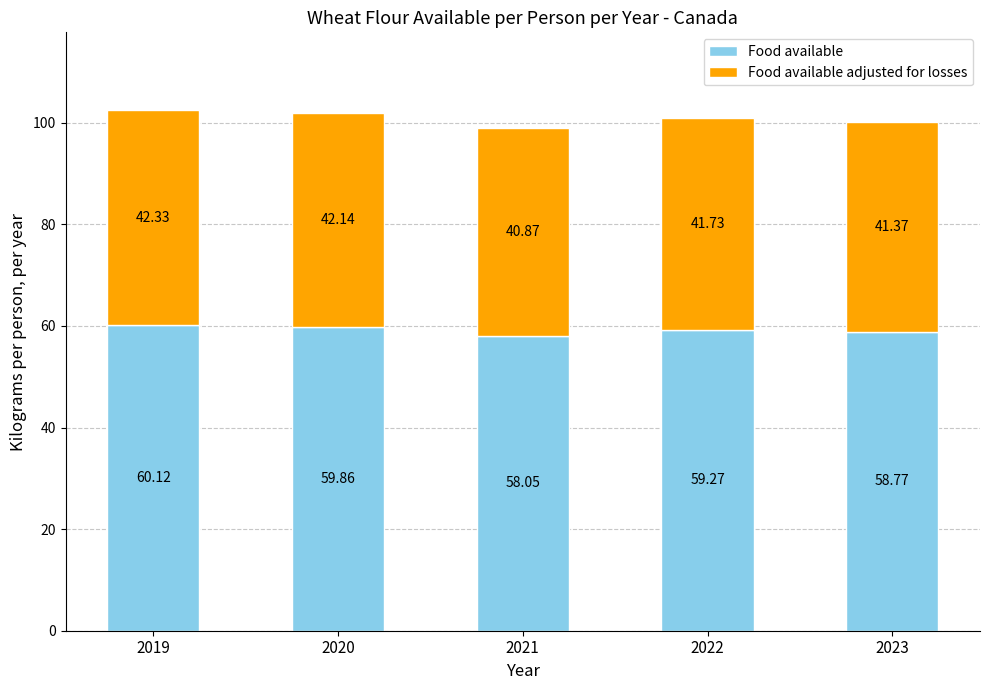

What is the sum of all Food available values?

296.1